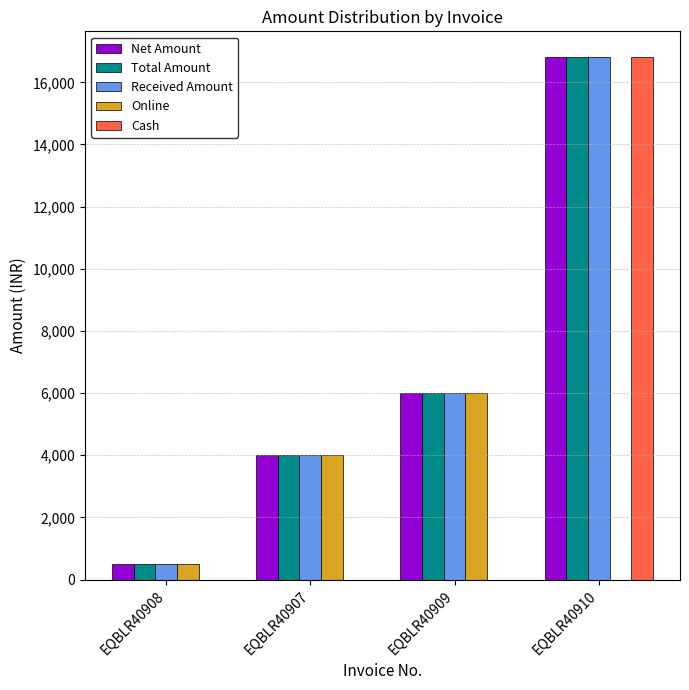

Is the value of Online at EQBLR40910 greater than the value of Received Amount at EQBLR40908?

No